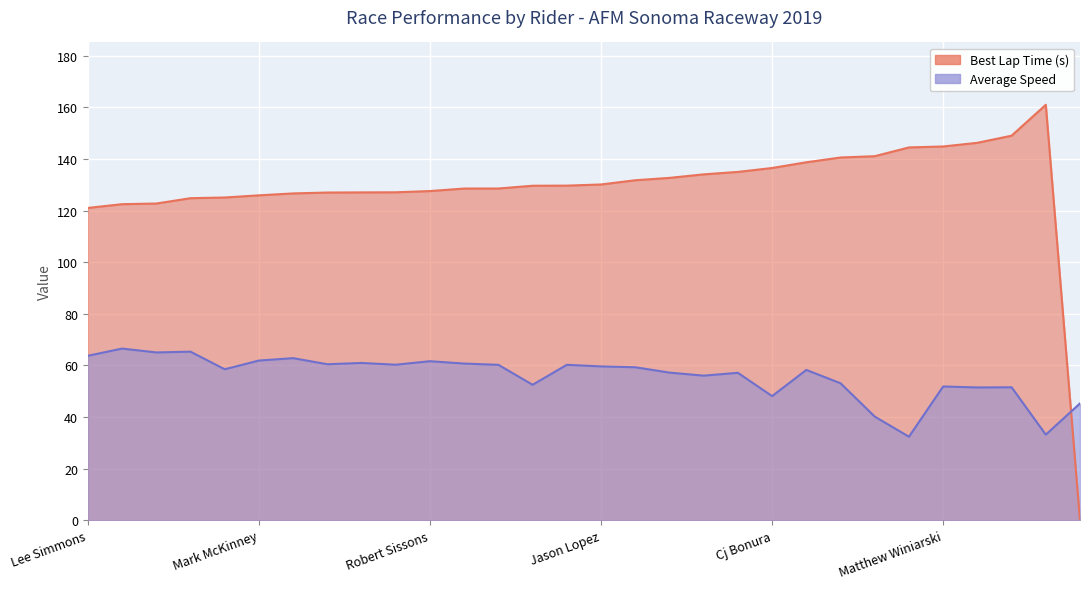

What value does the Best Lap Time (s) series have at Peter Hokenstad?

129.6